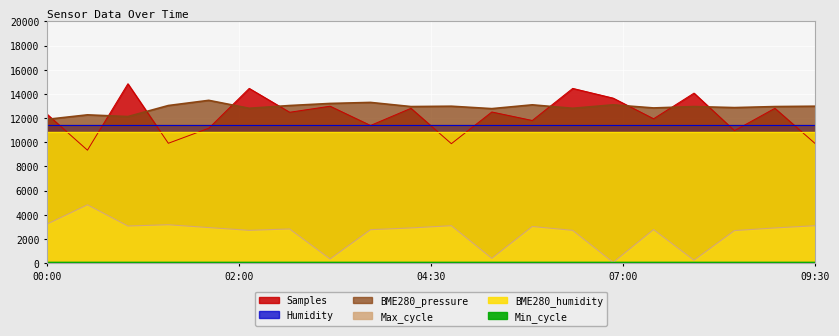

What is the minimum value shown in the chart?

65.0